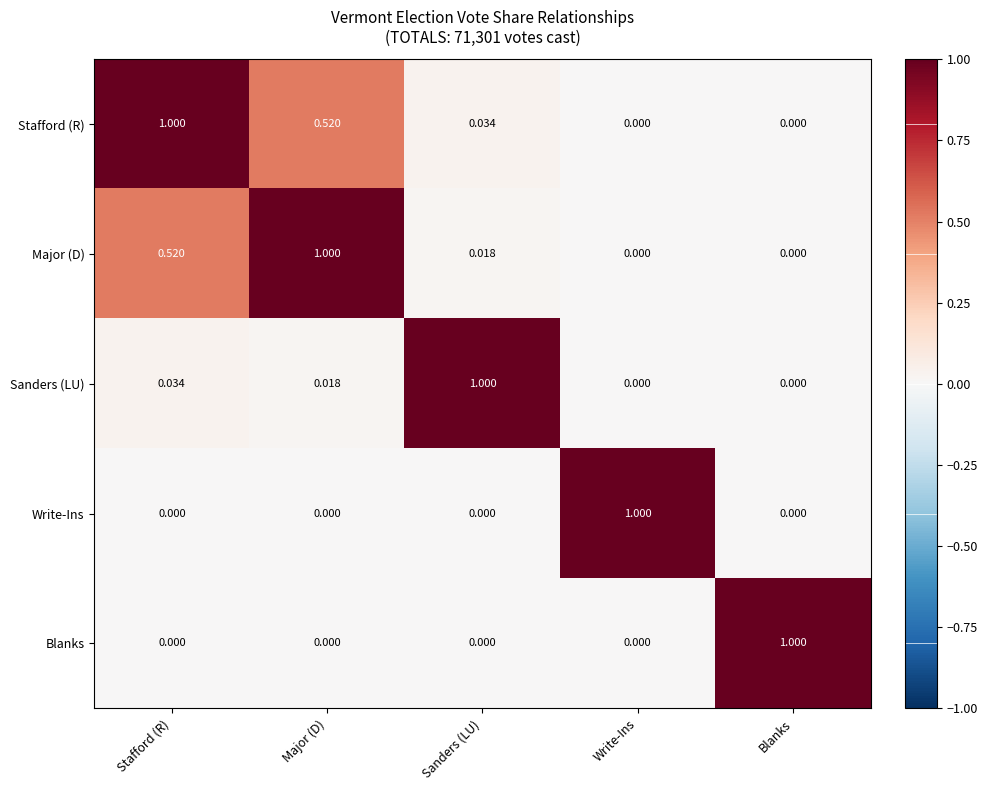

At how many categories does at least one series exceed 0?

5